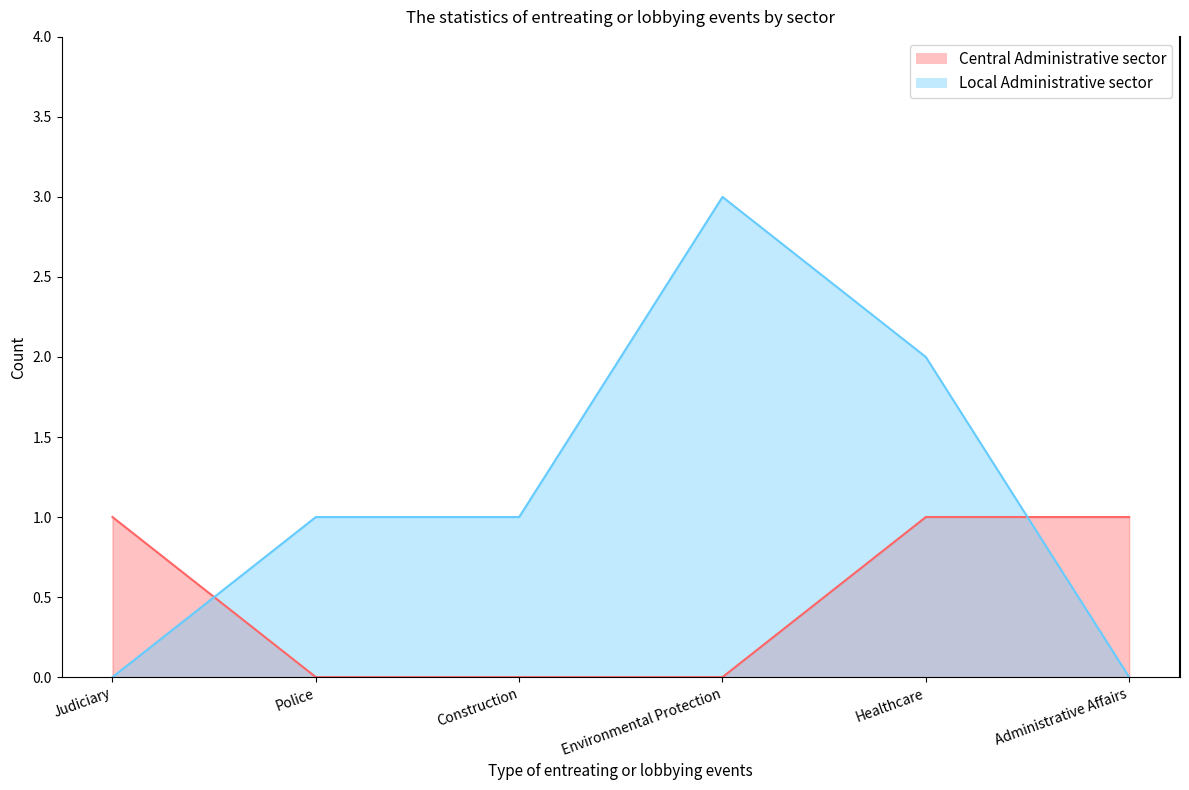

Which series has the largest total across all categories?

Local Administrative sector